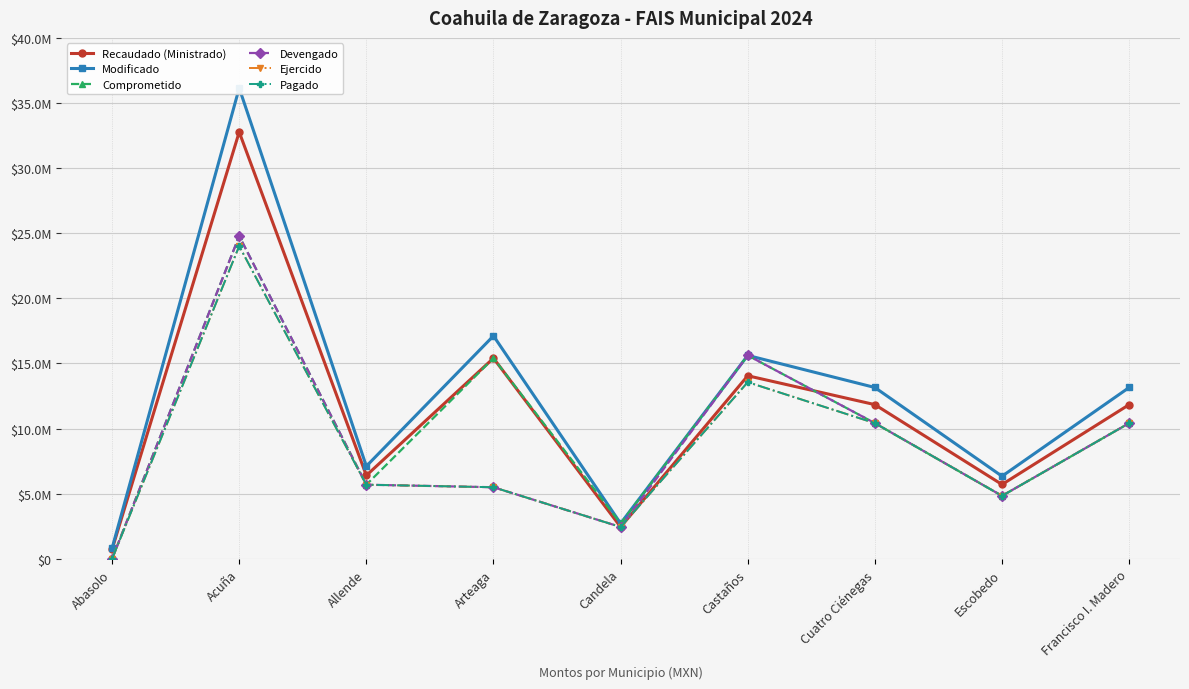

How many data points in Comprometido are above 10418900?

5